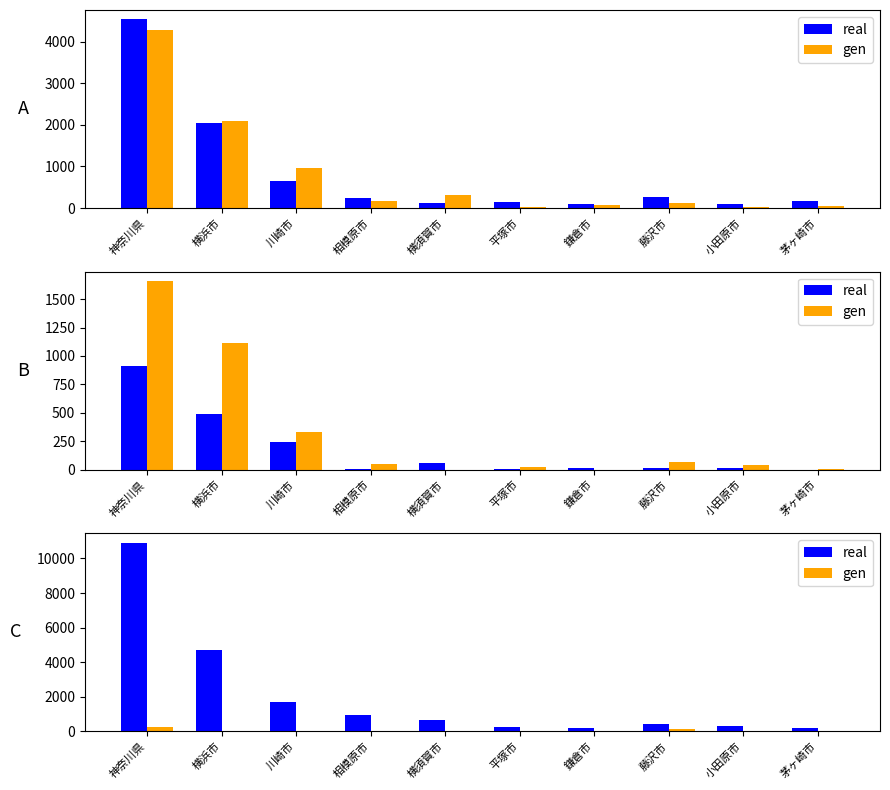

What is the sum of the gen values at 川崎市 and 平塚市?

42